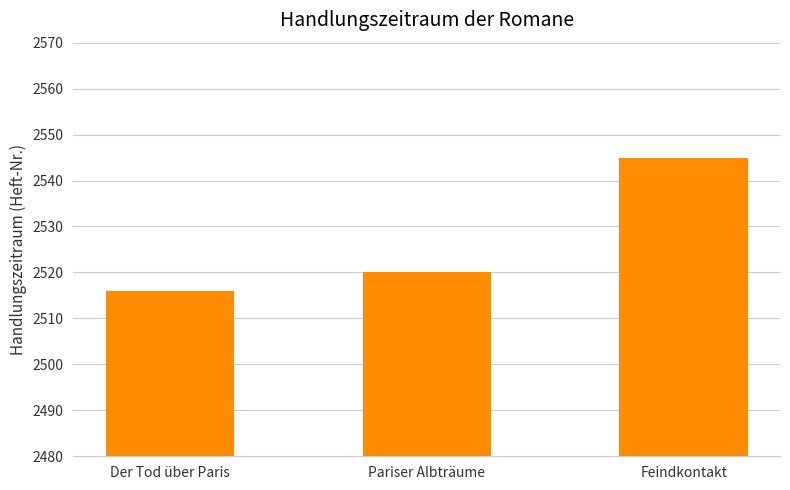

What is the change in value from Der Tod über Paris to Pariser Albträume?

+4